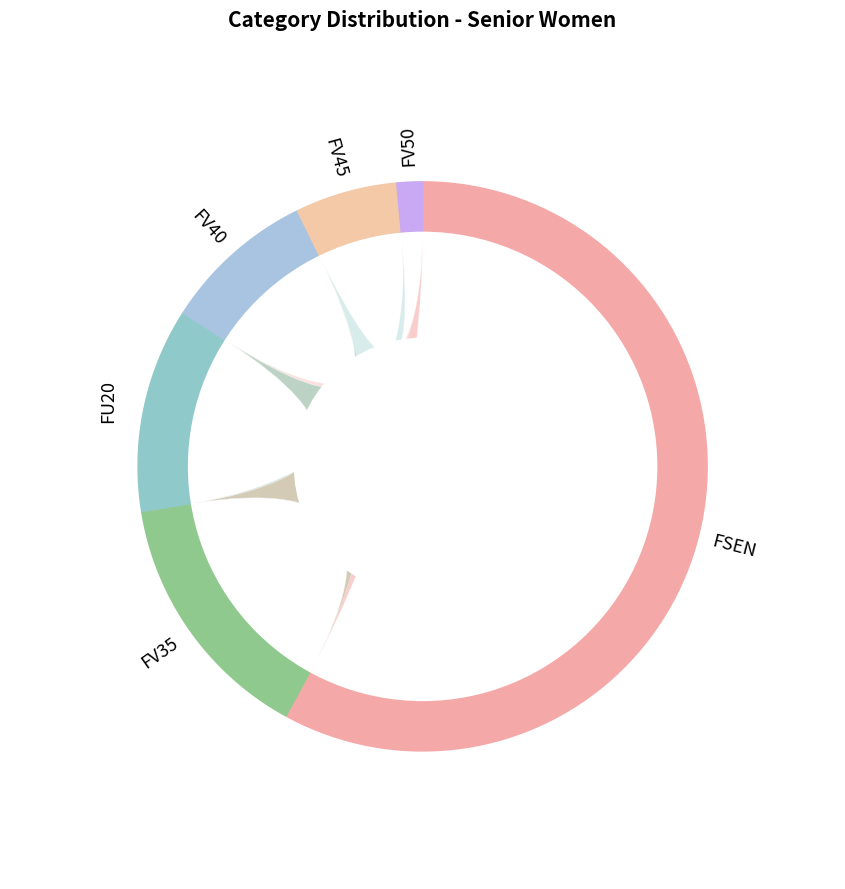

To the nearest percent, what is the average slice percentage?

17%